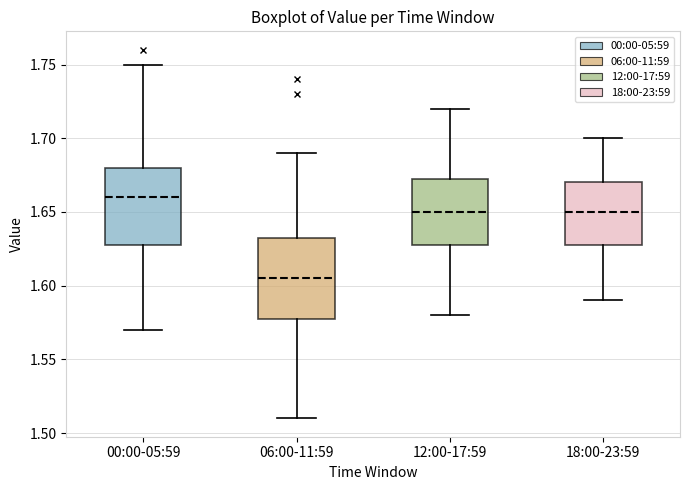

Reading left to right, read every box against the y-axis: the position of its median line, the range the box covers, and the ends of its whiskers. The values are not printed on the chart, so give them approximately, as read against the axis.

00:00-05:59: median 1.660, box 1.630 to 1.680, whiskers 1.570 to 1.750
06:00-11:59: median 1.605, box 1.580 to 1.635, whiskers 1.510 to 1.690
12:00-17:59: median 1.650, box 1.630 to 1.675, whiskers 1.580 to 1.720
18:00-23:59: median 1.650, box 1.630 to 1.670, whiskers 1.590 to 1.700